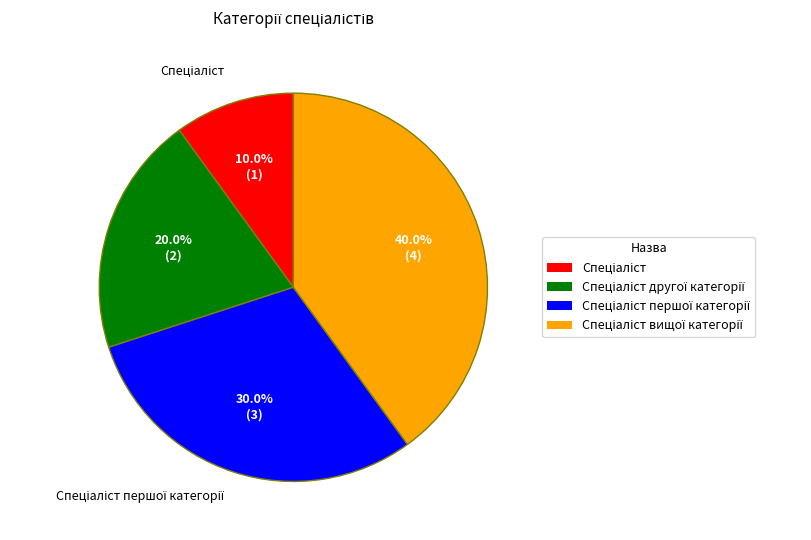

Does any single category account for the majority?

No